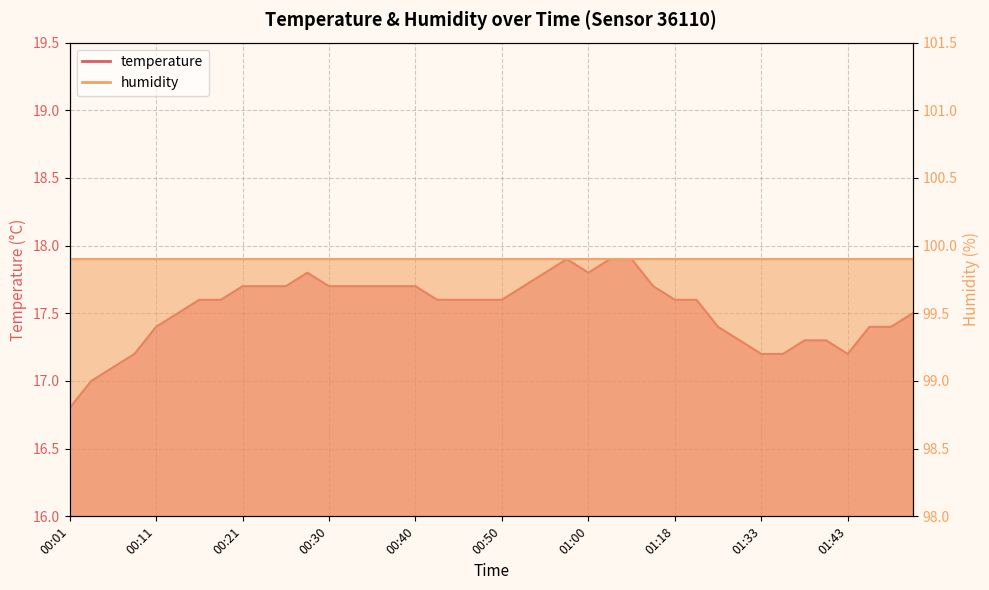

At which category does the data reach its first local peak?

00:28